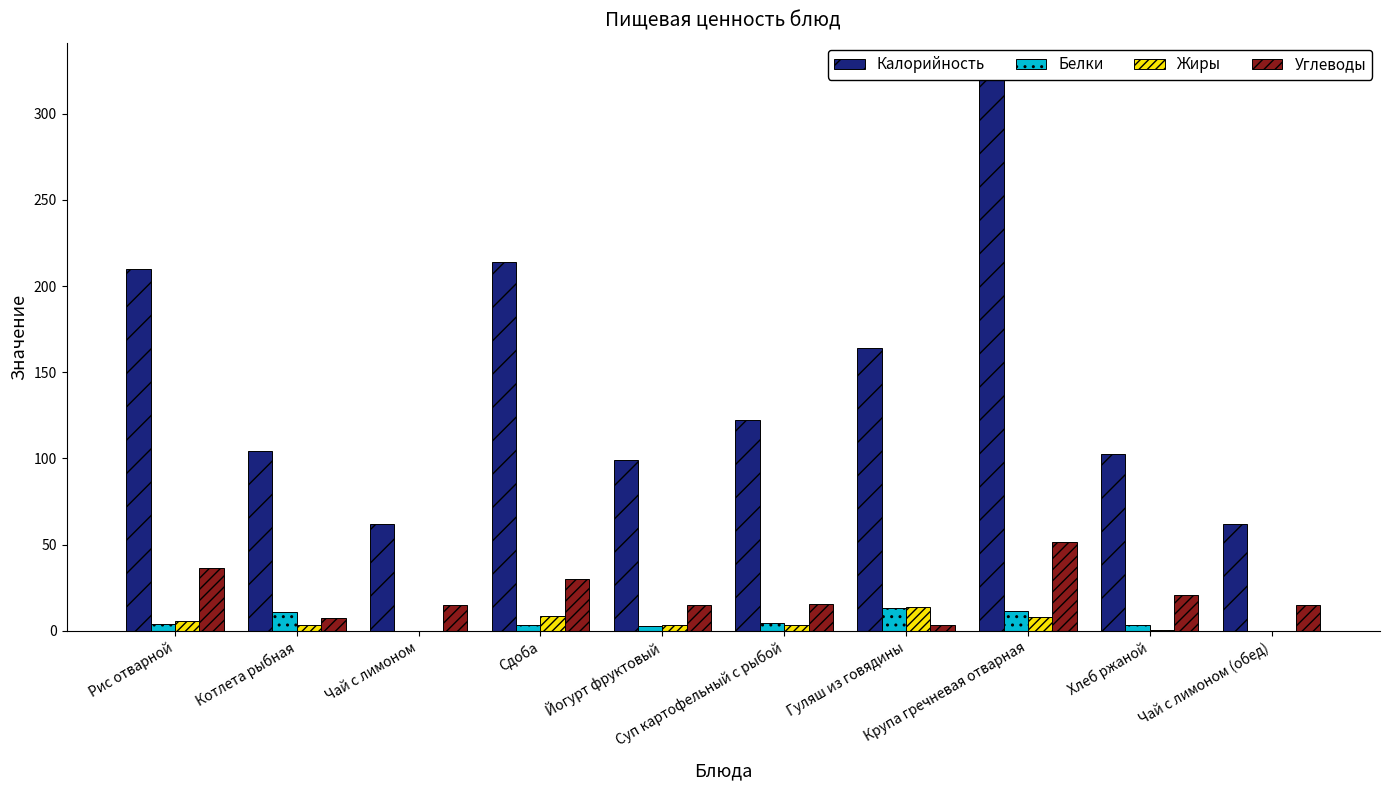

Which category has the highest value in the Калорийность series?

Крупа гречневая отварная